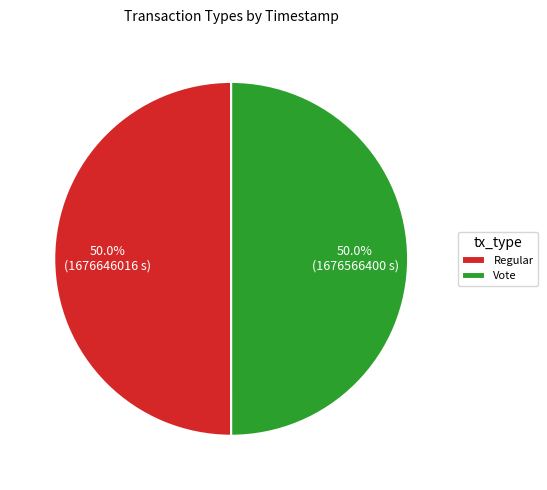

Is it true that Regular is 36% of the pie?

False